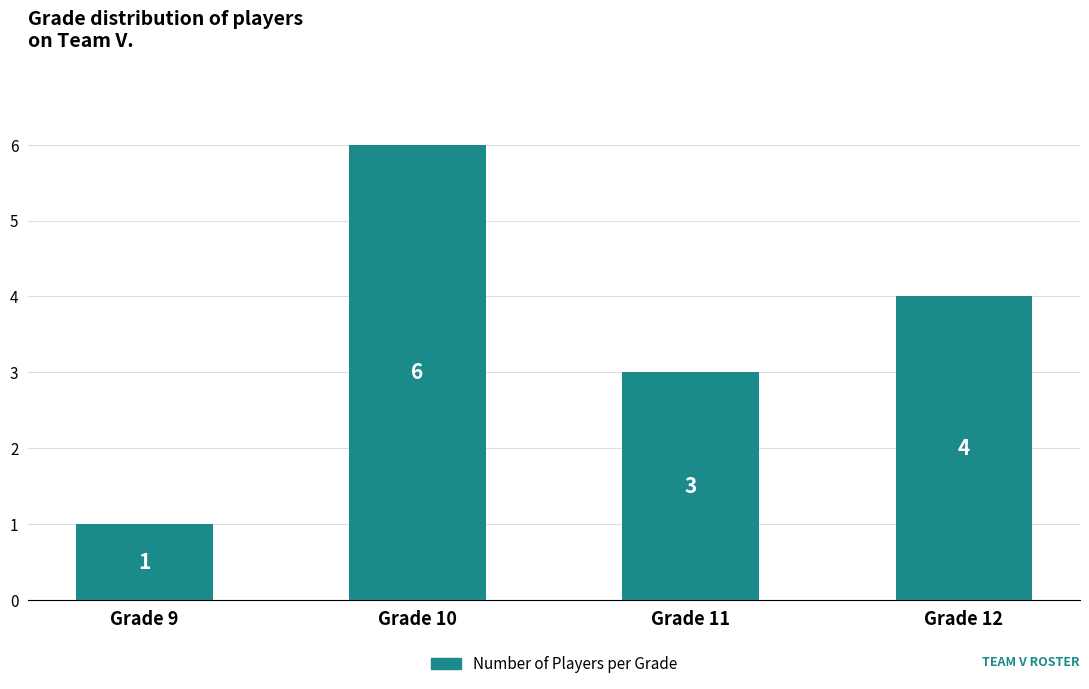

What is the change in value from Grade 11 to Grade 12?

+1